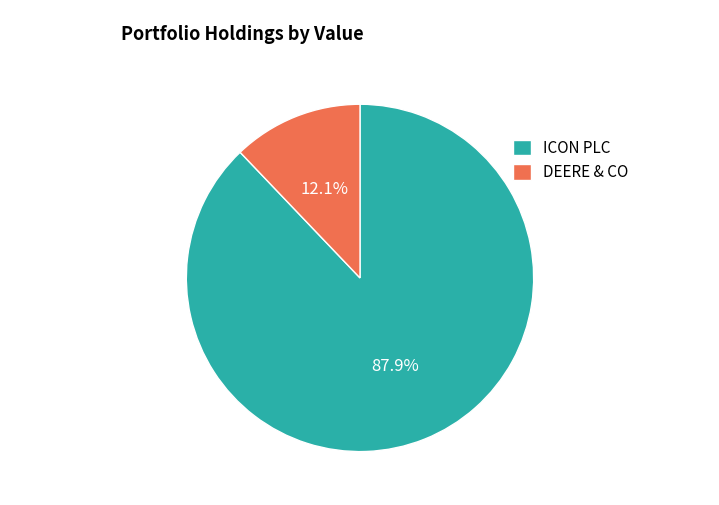

What percentage is NOT represented by DEERE & CO?

87.9%